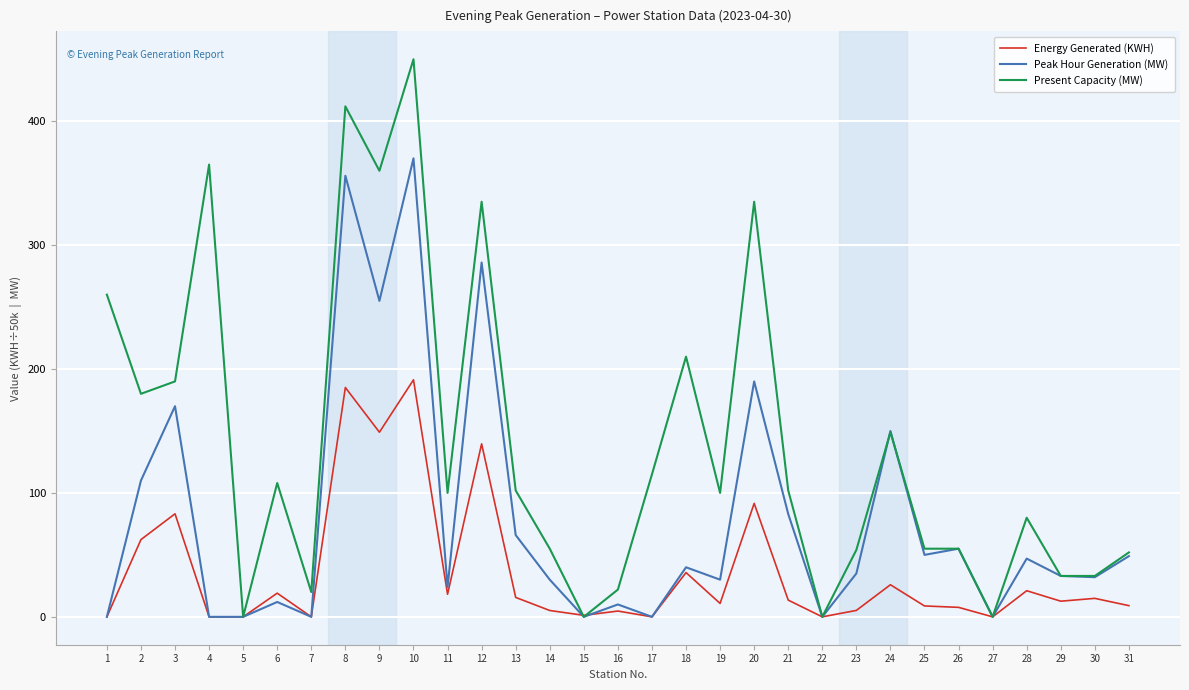

What is the spread (max minus min) of values at 7?

20.0